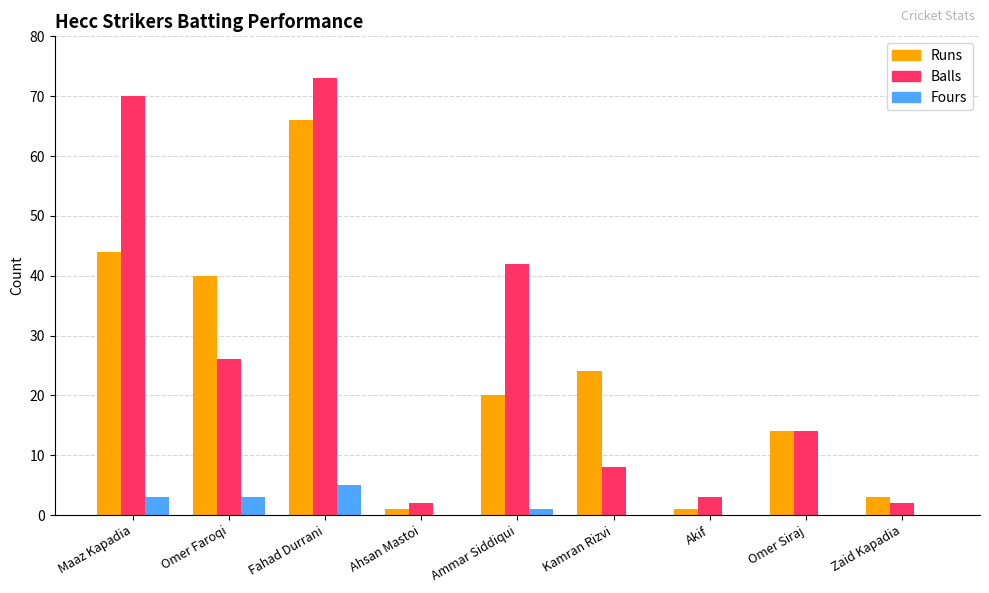

What is the sum of all Runs values?

213